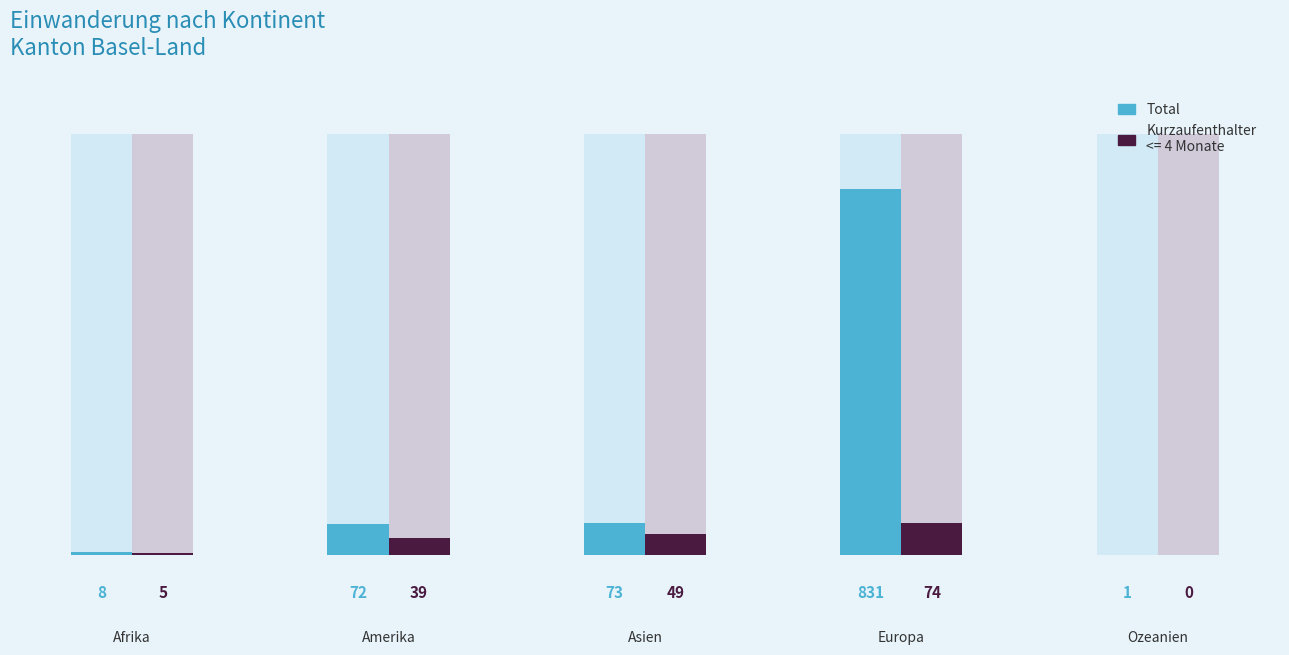

Which category has the highest value in the Total series?

Europa